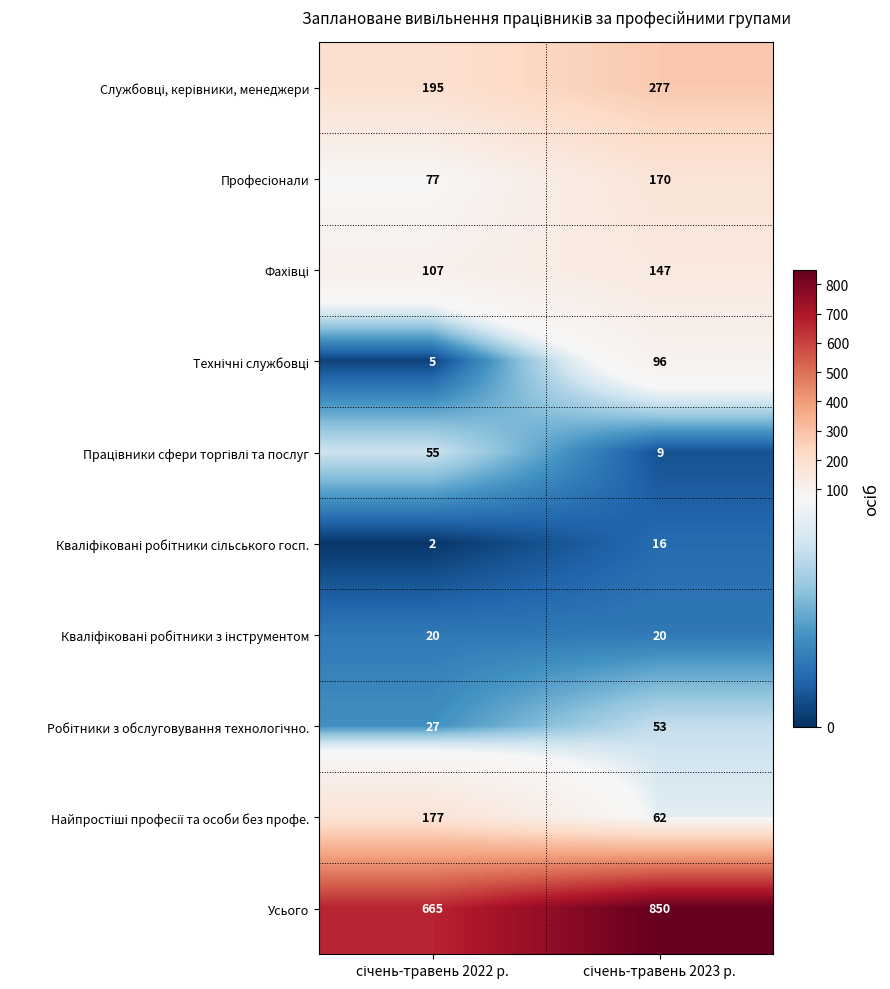

Which series has the largest total across all categories?

Усього